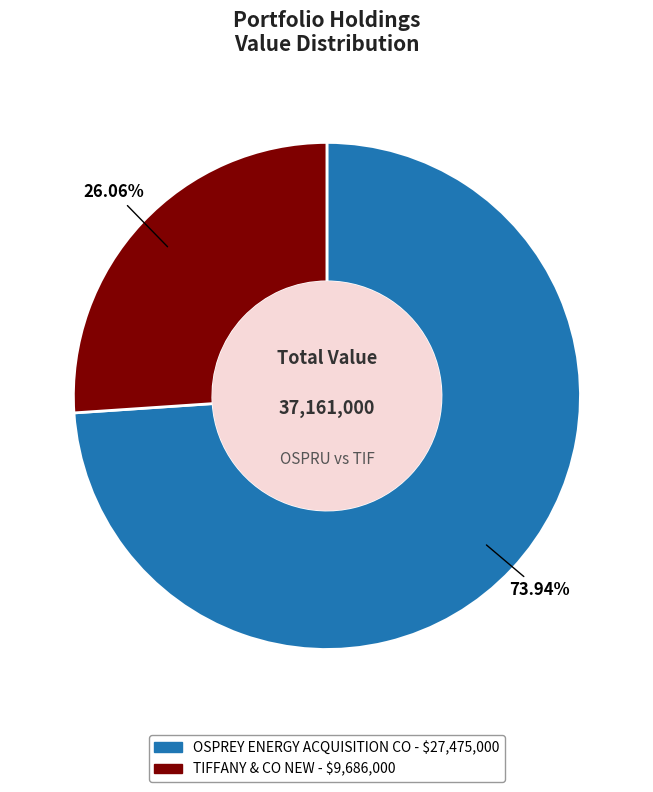

Is it true that TIFFANY & CO NEW is 35% of the pie?

False